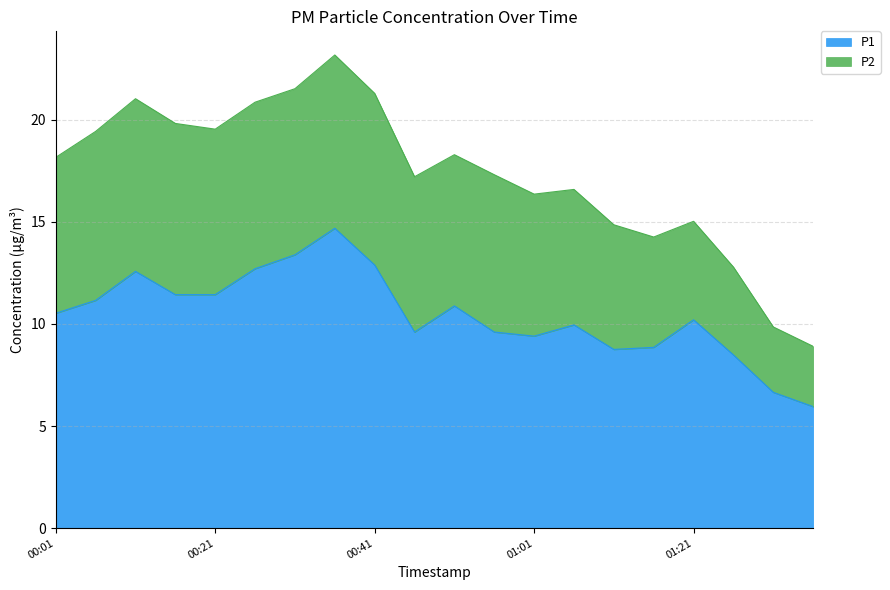

What is the change in value from 2023-06-26T00:51:35 to 2023-06-26T01:31:52?

-4.2